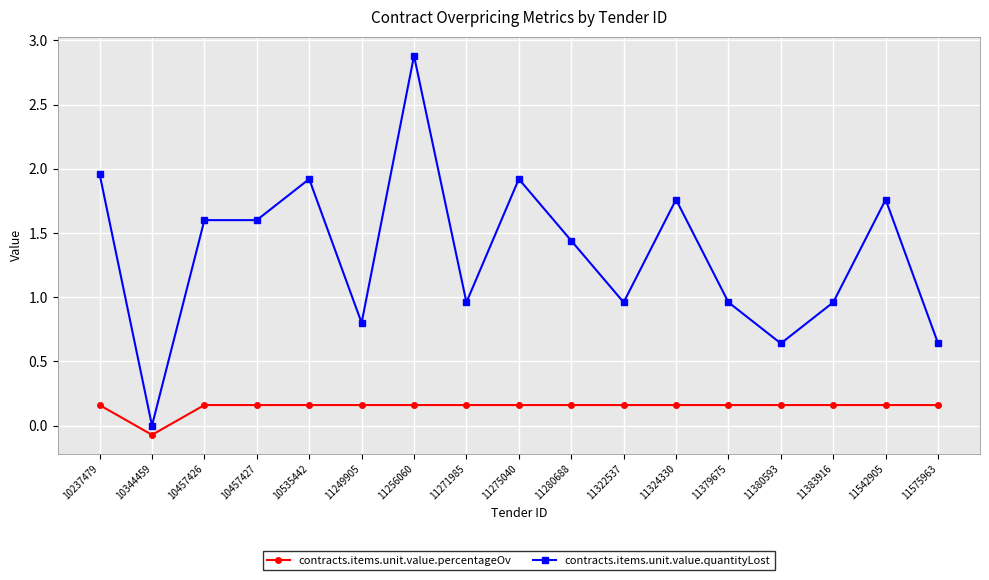

Which series changed the most between 10237479 and 11271985?

contracts.items.unit.value.quantityLost